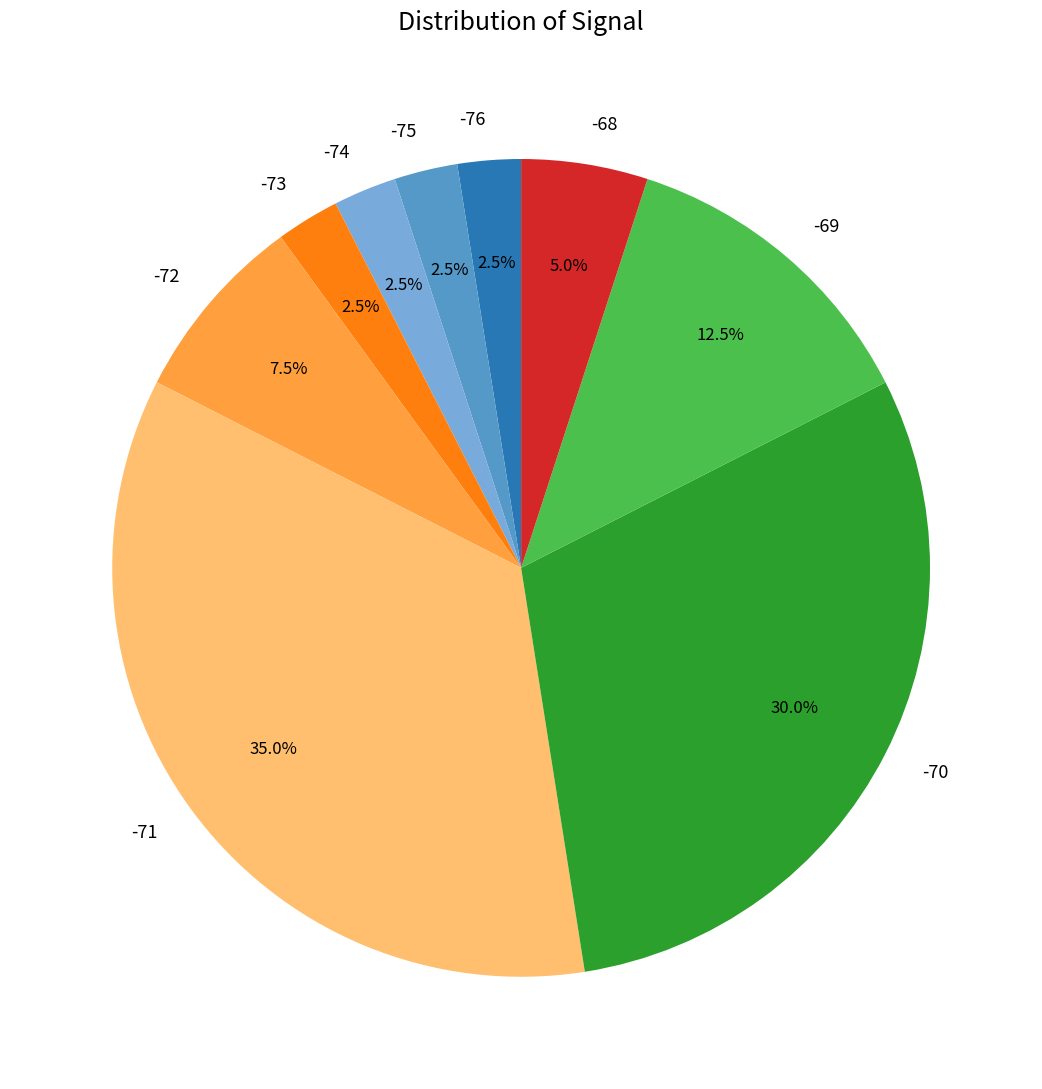

Does -71 account for over 50% of the chart?

No